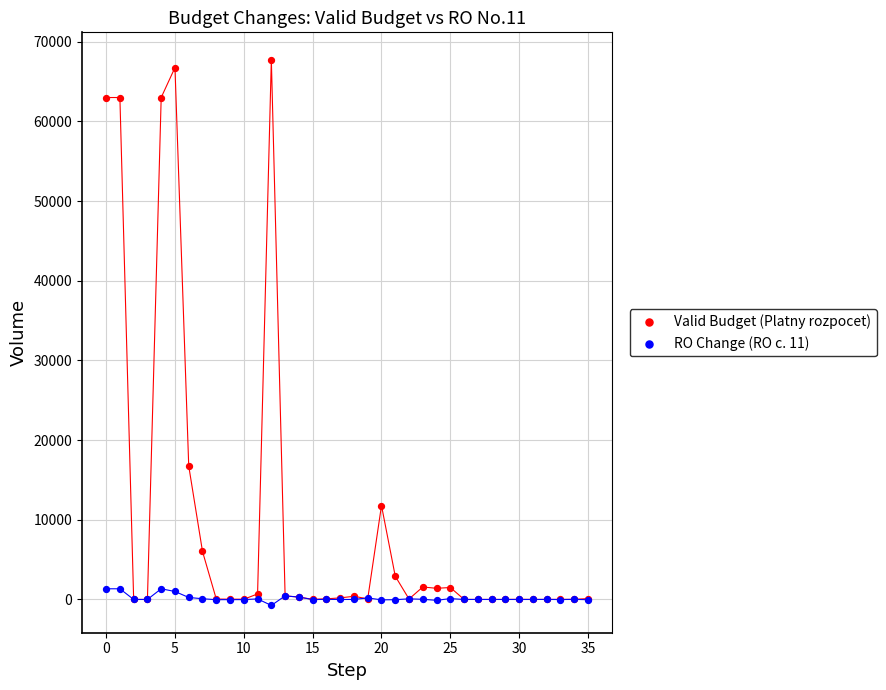

In the Valid Budget (Platny rozpocet) series, what Y value is closest to 33878?

16749.1